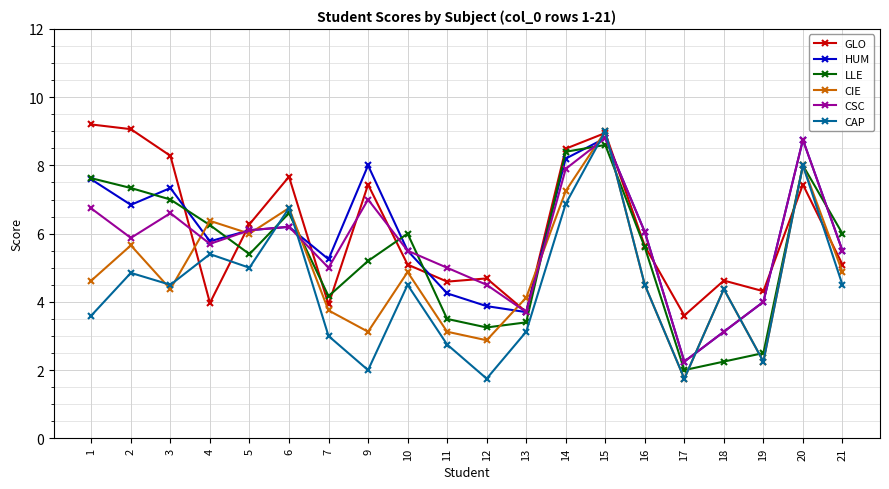

What is the difference between the maximum and minimum values in the LLE series?

6.6